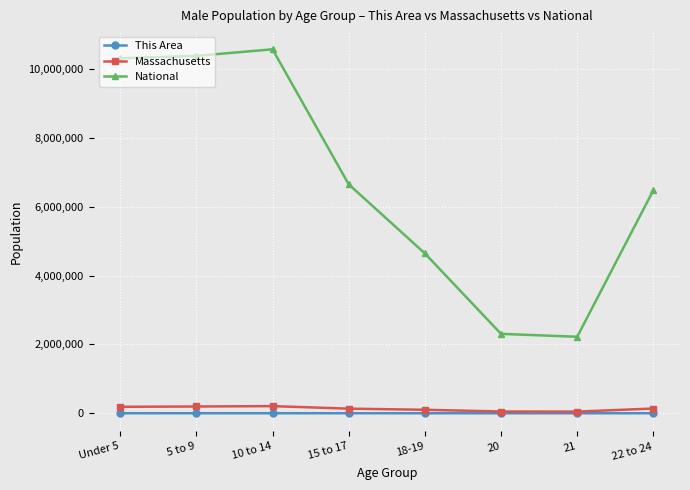

The value of Massachusetts at 21 is 47778. True or false?

True